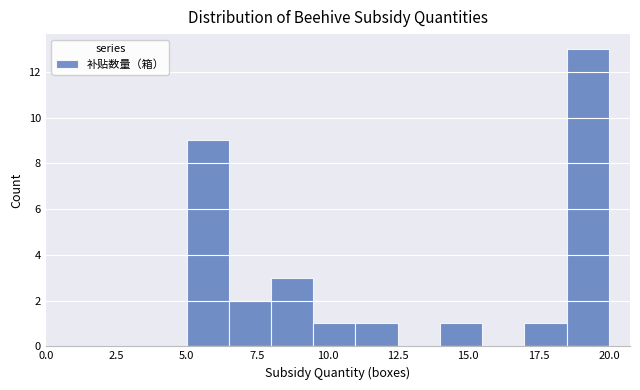

Read against the x-axis, roughly where is the centre of the tallest bar?

19.5